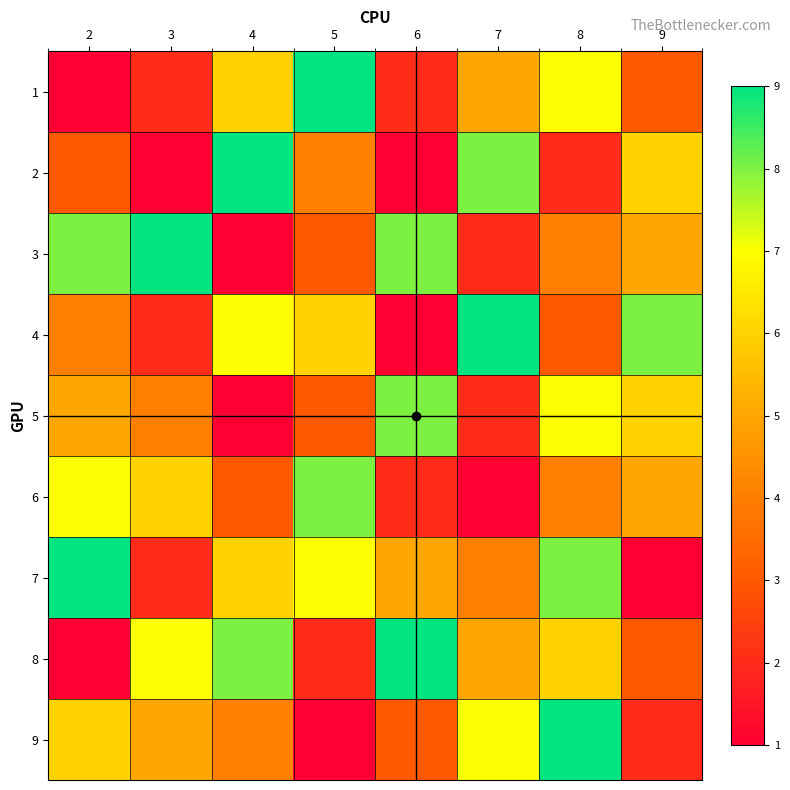

What is the greatest value displayed?

9